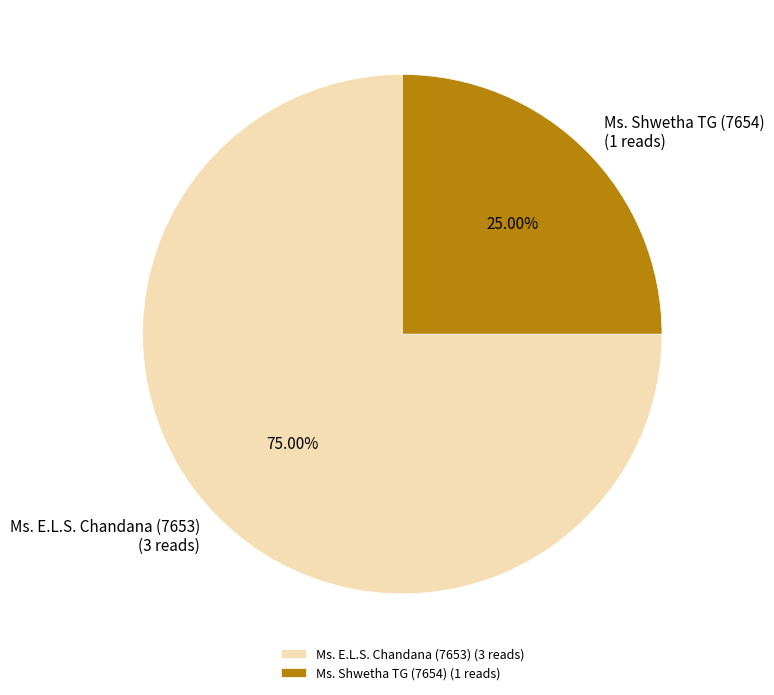

What is the total percentage of Ms. Shwetha TG (7654) and Ms. E.L.S. Chandana (7653)?

100.0%